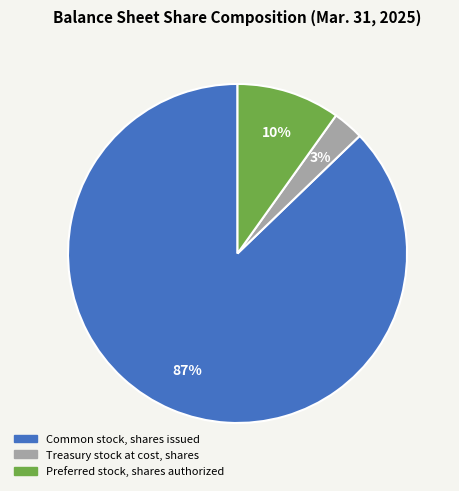

Count the number of slices in the pie.

3